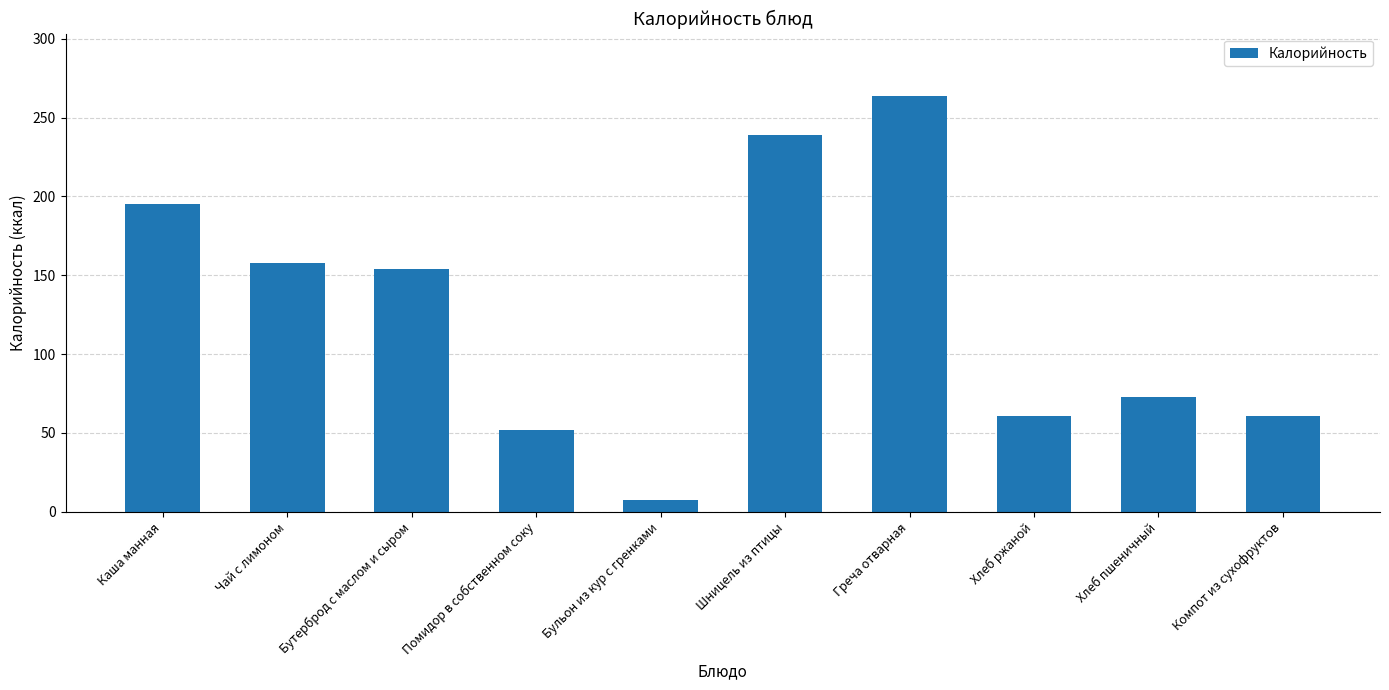

Between Греча отварная and Хлеб пшеничный, which is larger?

Греча отварная